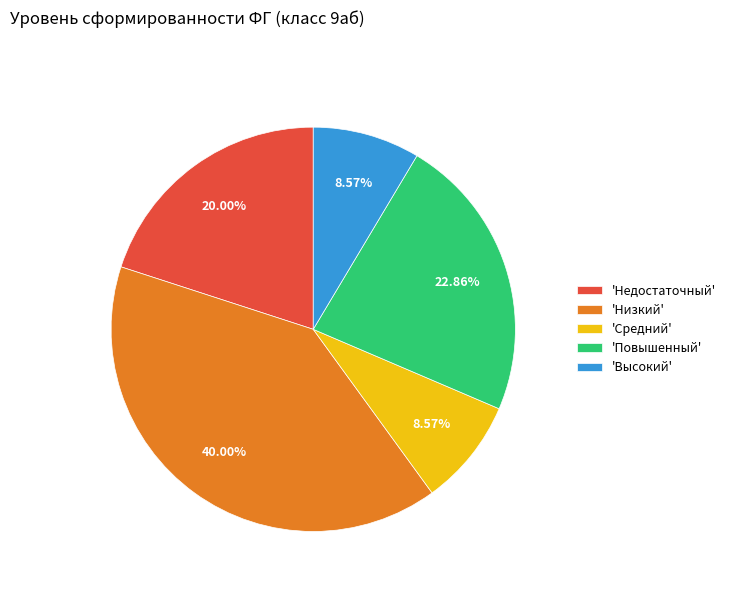

Combined, do 'Повышенный' and 'Средний' account for over 50%?

No